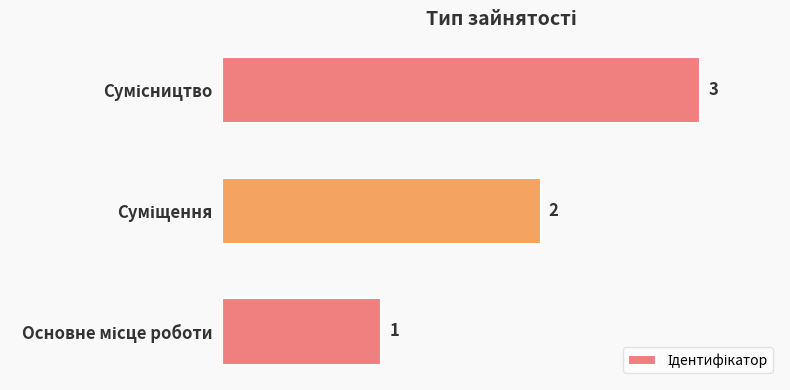

What is the sum of all values?

6